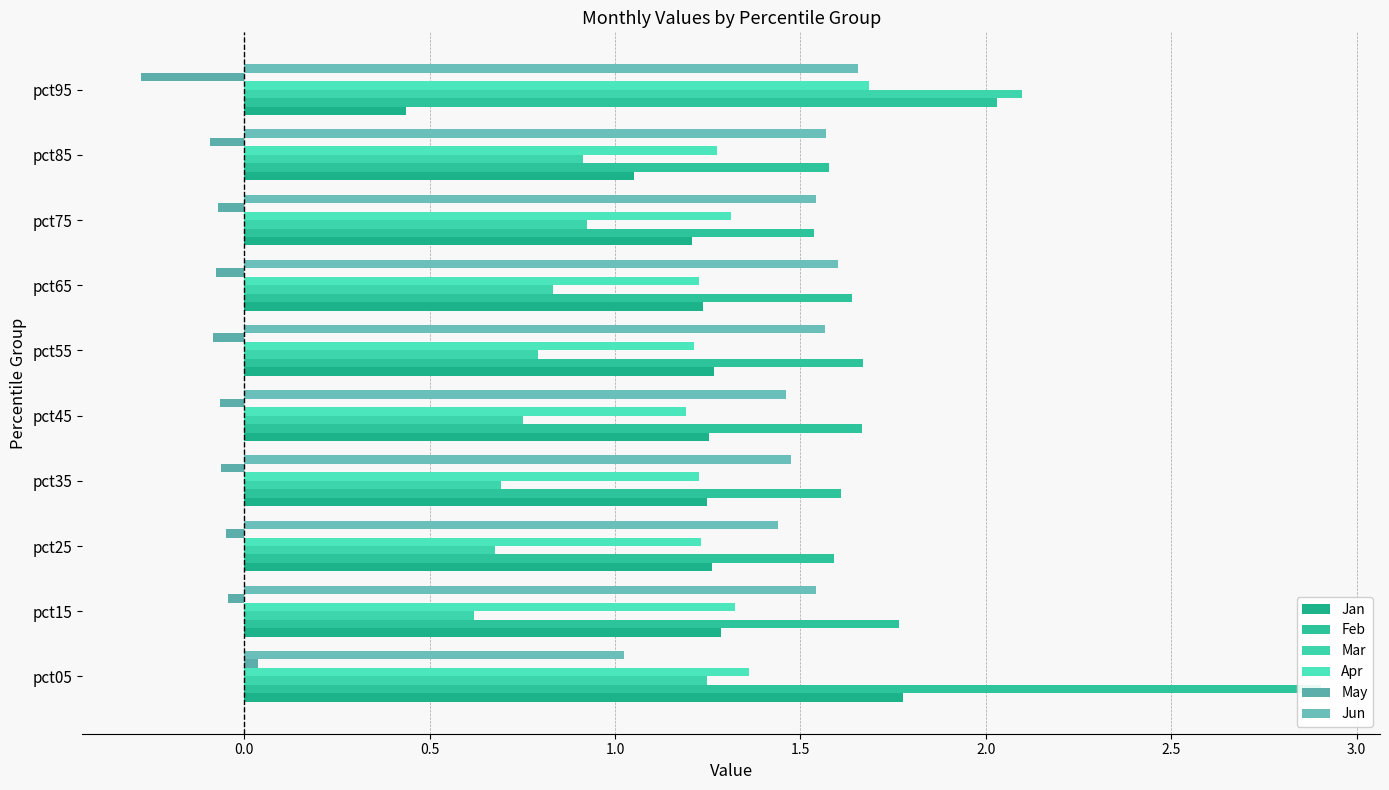

At pct85, list the series in order from largest to smallest.

Feb, Jun, Apr, Jan, Mar, May